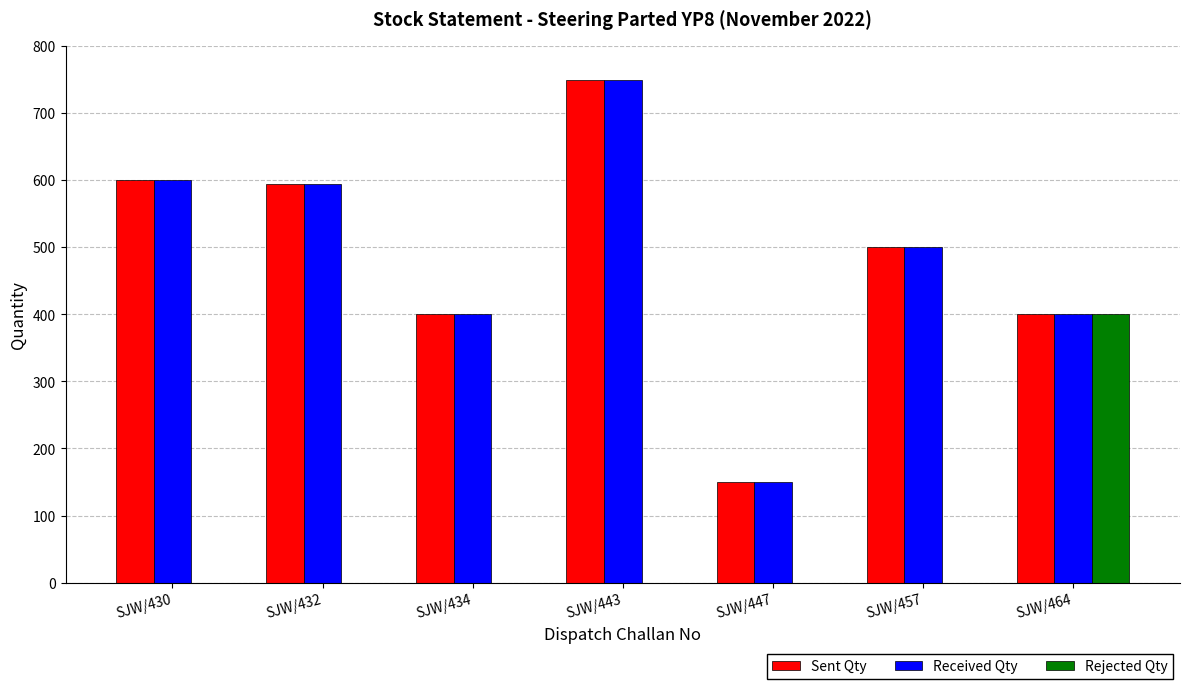

Reading left to right, extract all data points from this chart.

Sent Qty: 600	595	400	750	150	500	400
Received Qty: 600	595	400	750	150	500	400
Rejected Qty: 0	0	0	0	0	0	400